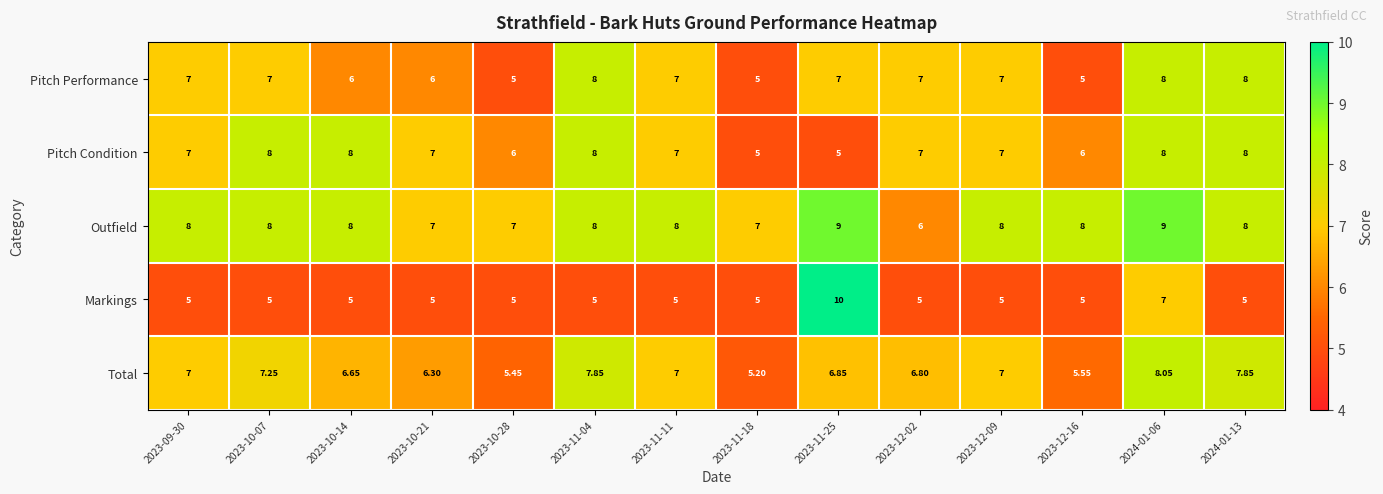

Which series has the largest total across all categories?

Outfield